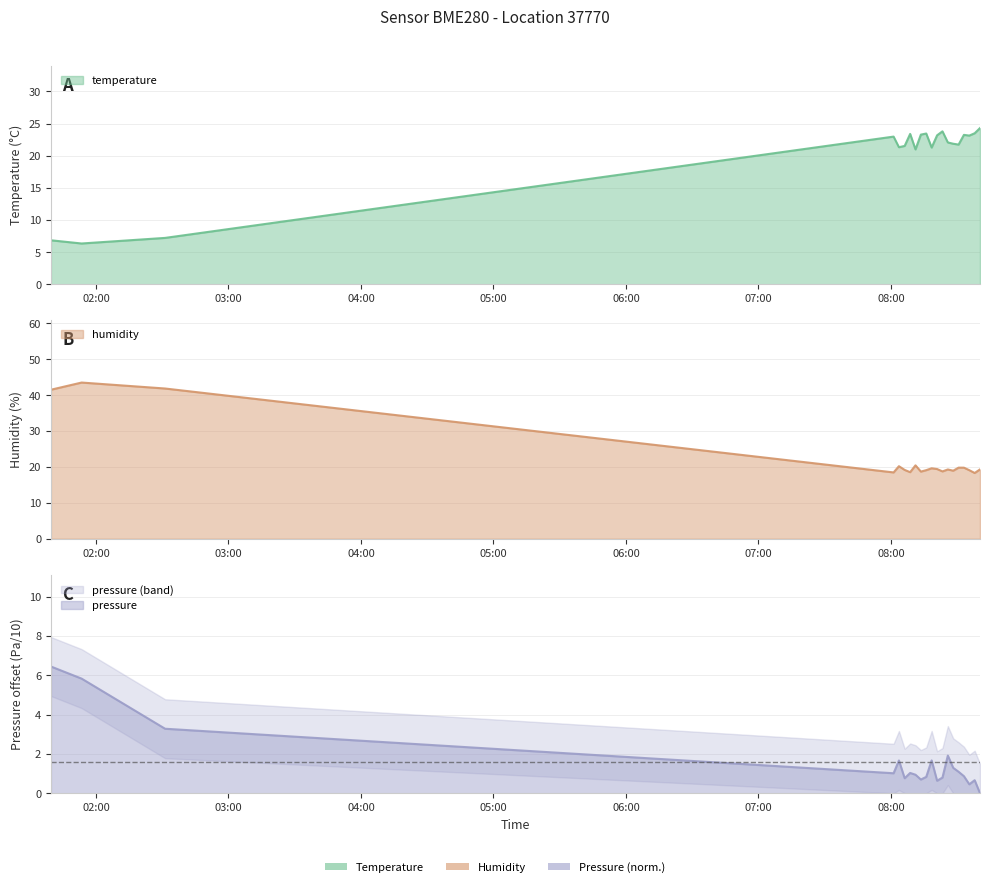

Reading left to right, extract all data points from this chart.

temperature: 01:39=6.8	01:53=6.3	02:31=7.2	08:01=23.0	08:03=21.3	08:06=21.5	08:08=23.4	08:11=21.0	08:13=23.3	08:15=23.5	08:18=21.3	08:20=23.2	08:23=23.8	08:25=22.1	08:28=21.9	08:30=21.7	08:33=23.2	08:35=23.1	08:37=23.5	08:40=24.3
humidity: 01:39=41.5	01:53=43.5	02:31=41.8	08:01=18.5	08:03=20.2	08:06=19.2	08:08=18.6	08:11=20.4	08:13=18.7	08:15=19.1	08:18=19.6	08:20=19.4	08:23=18.8	08:25=19.3	08:28=19.0	08:30=19.8	08:33=19.8	08:35=19.1	08:37=18.3	08:40=19.3
pressure_norm: 01:39=6.5	01:53=5.8	02:31=3.3	08:01=1.0	08:03=1.7	08:06=0.8	08:08=1.0	08:11=0.9	08:13=0.7	08:15=0.8	08:18=1.7	08:20=0.6	08:23=0.8	08:25=1.9	08:28=1.3	08:30=1.1	08:33=0.9	08:35=0.5	08:37=0.7	08:40=0.0